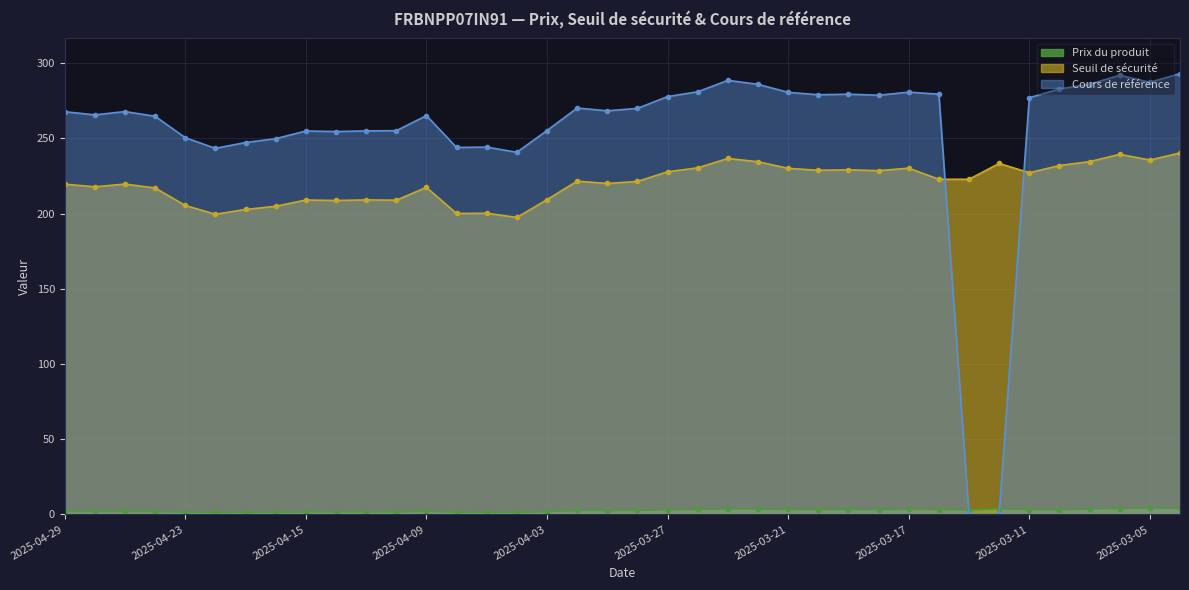

Which series has the largest range (max minus min)?

Cours de référence